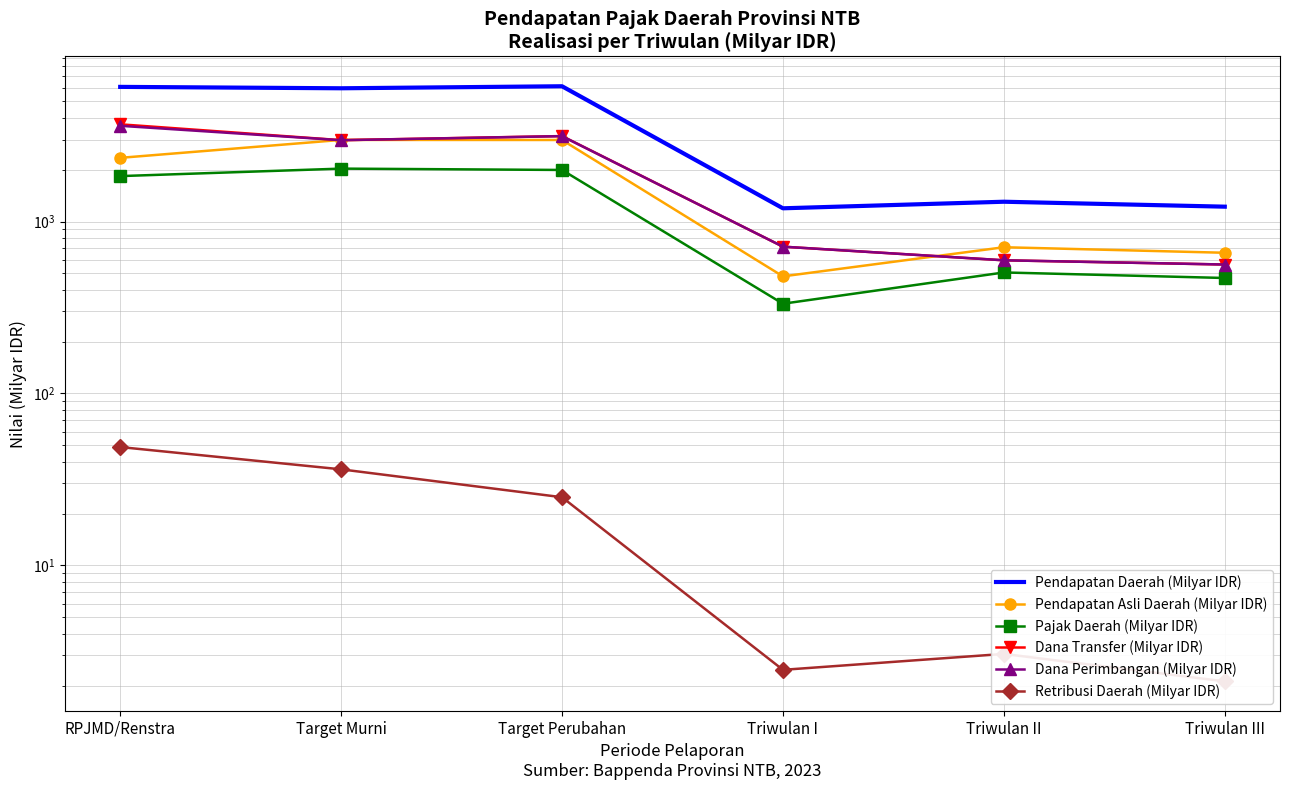

What are all the series names shown in the legend?

Pendapatan Daerah (Milyar IDR), Pendapatan Asli Daerah (Milyar IDR), Pajak Daerah (Milyar IDR), Dana Transfer (Milyar IDR), Dana Perimbangan (Milyar IDR), Retribusi Daerah (Milyar IDR)